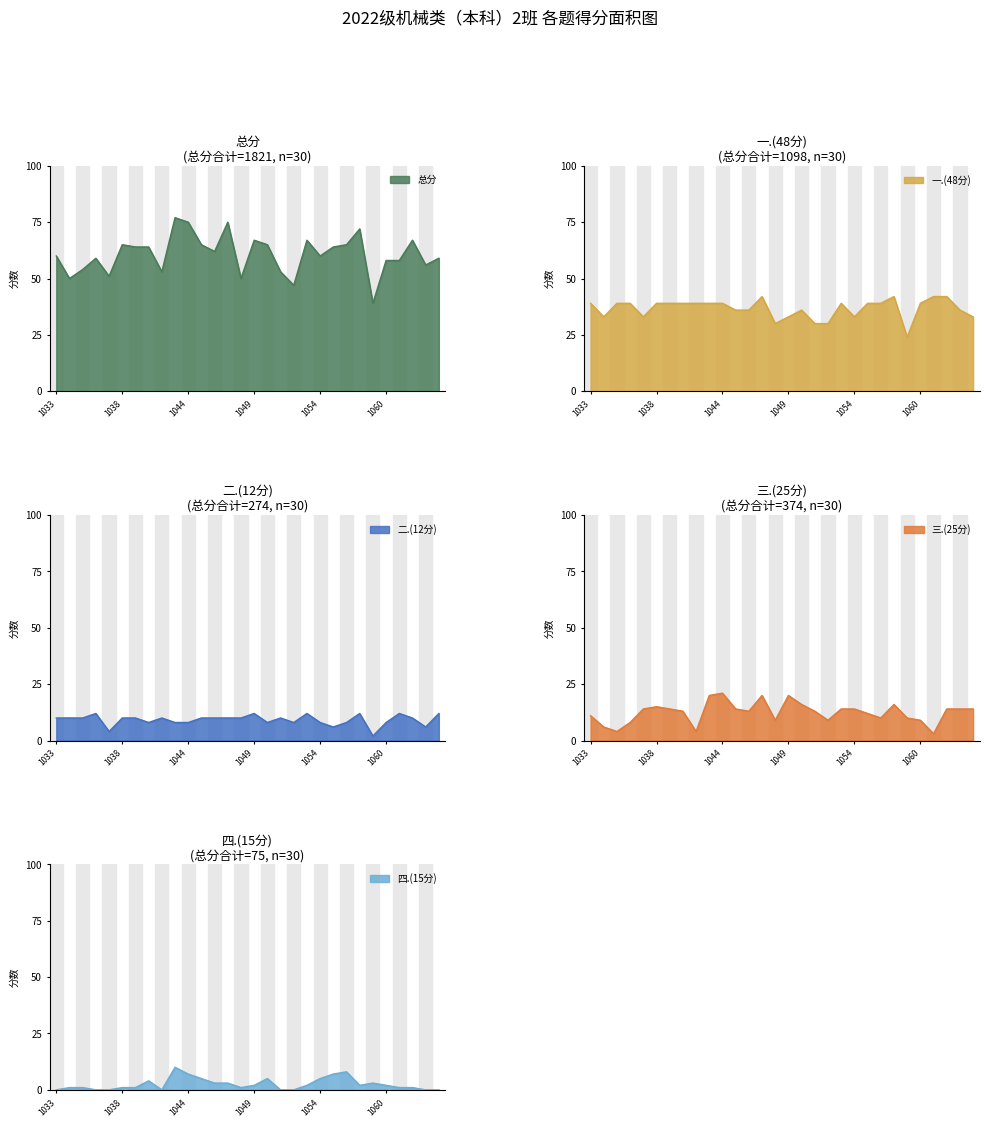

What is the spread (max minus min) of values at 2022171048?

49